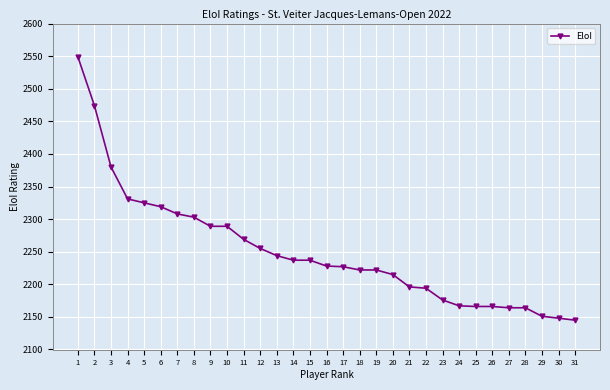

The value at 26 is 1148. True or false?

False